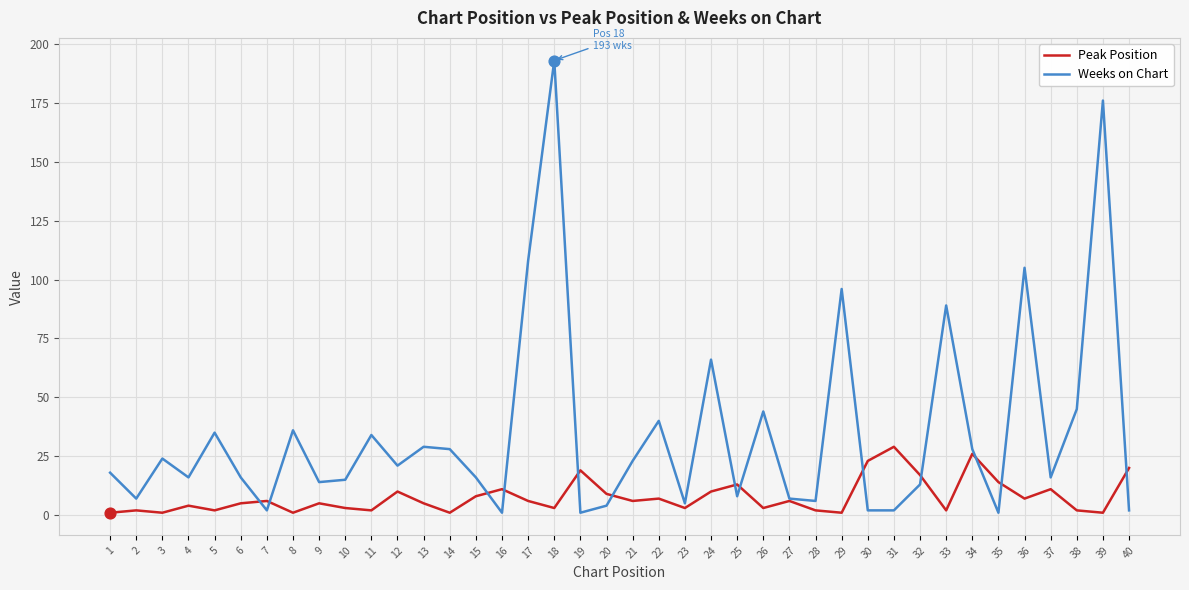

At how many categories does at least one series exceed 46?

7